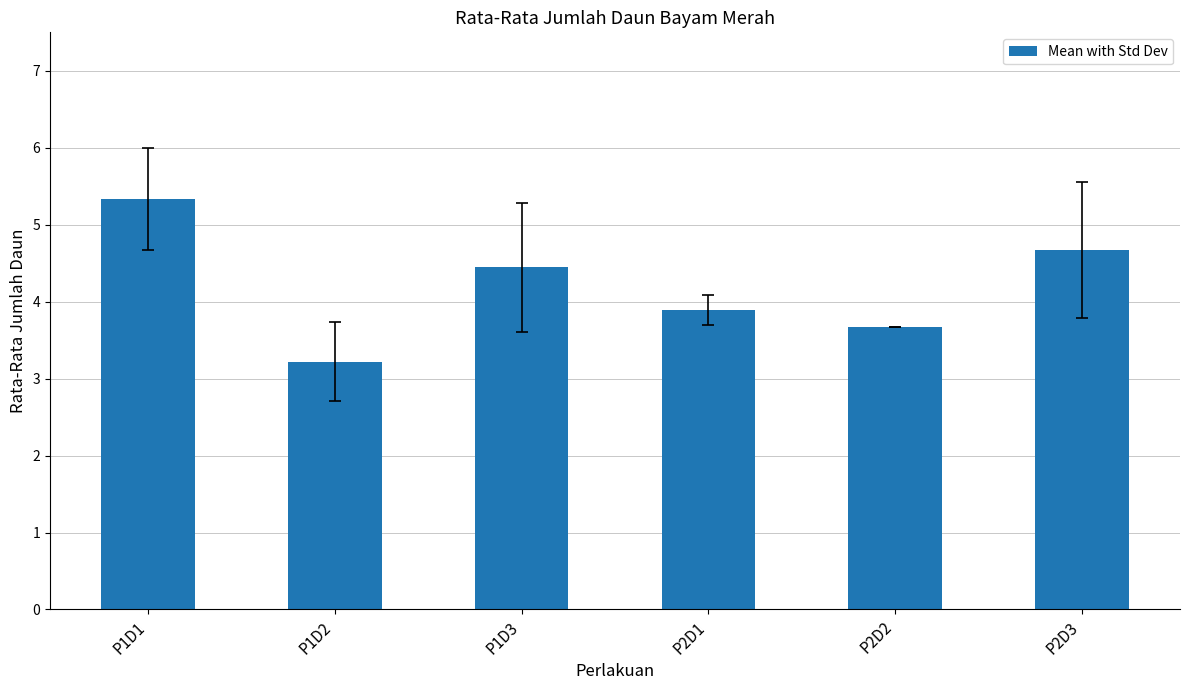

Does the chart contain stacked bars?

No